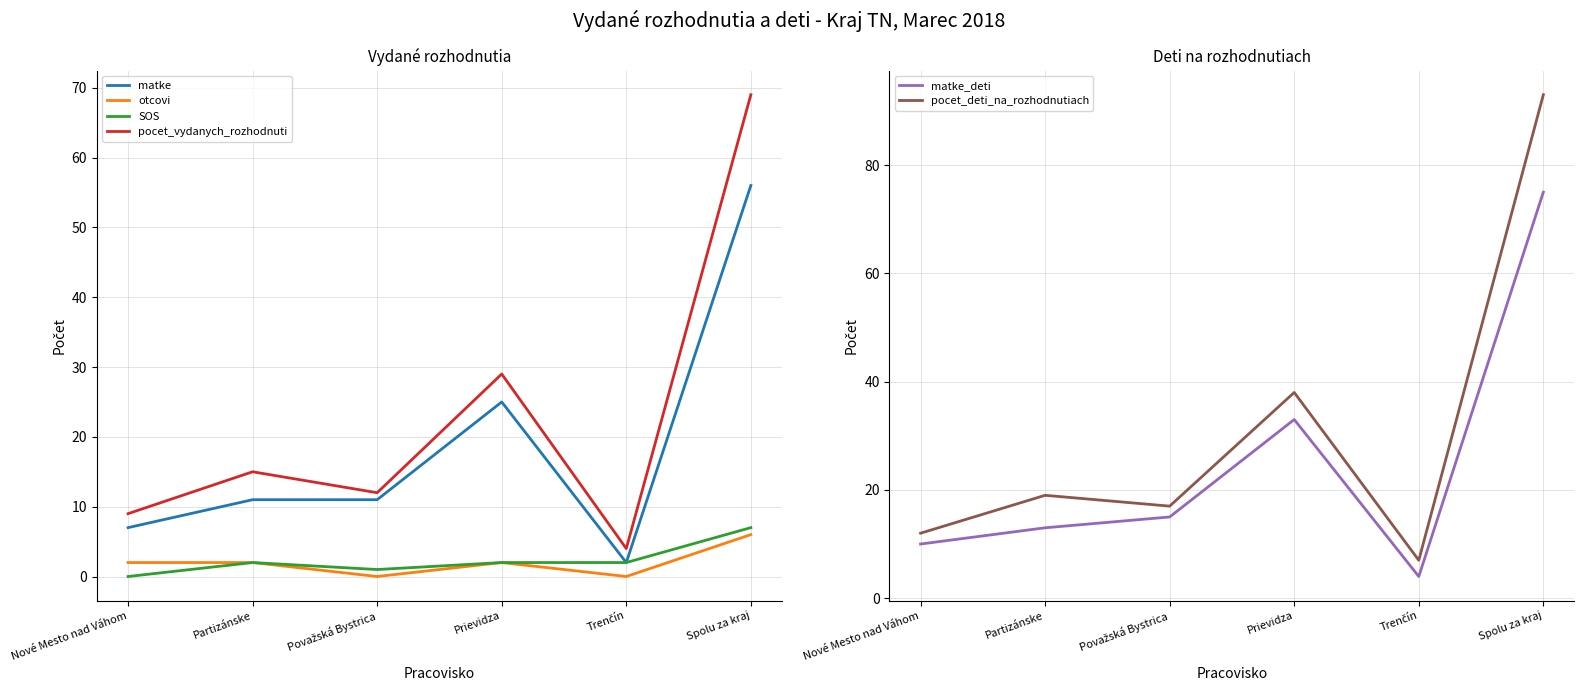

What is the label of the 2nd point from the left?

Partizánske